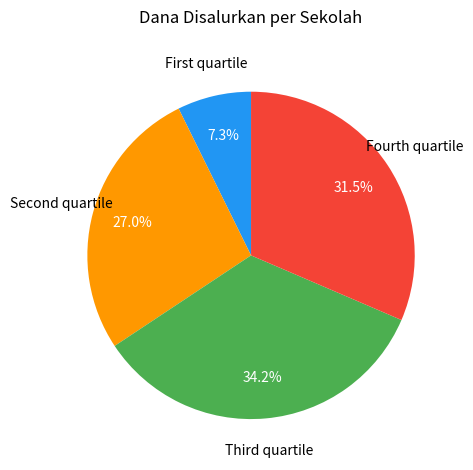

Which slice is the smallest?

First quartile